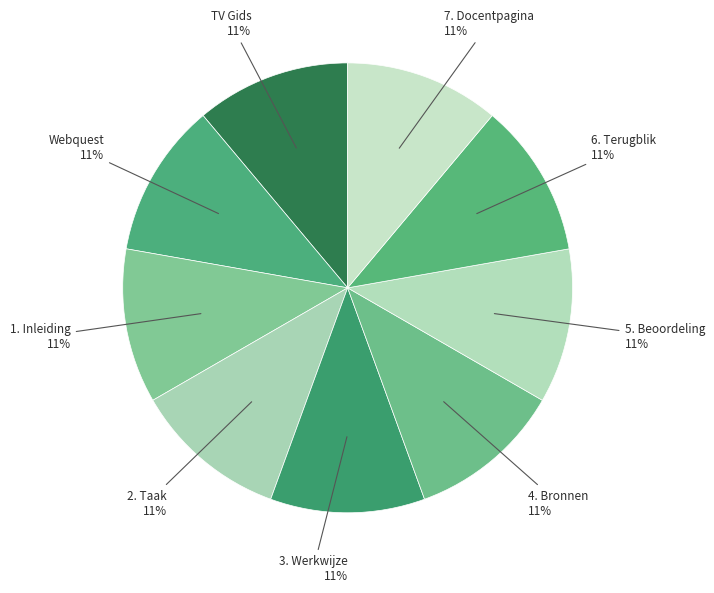

The 2. Taak slice represents 22% of the pie. True or false?

False